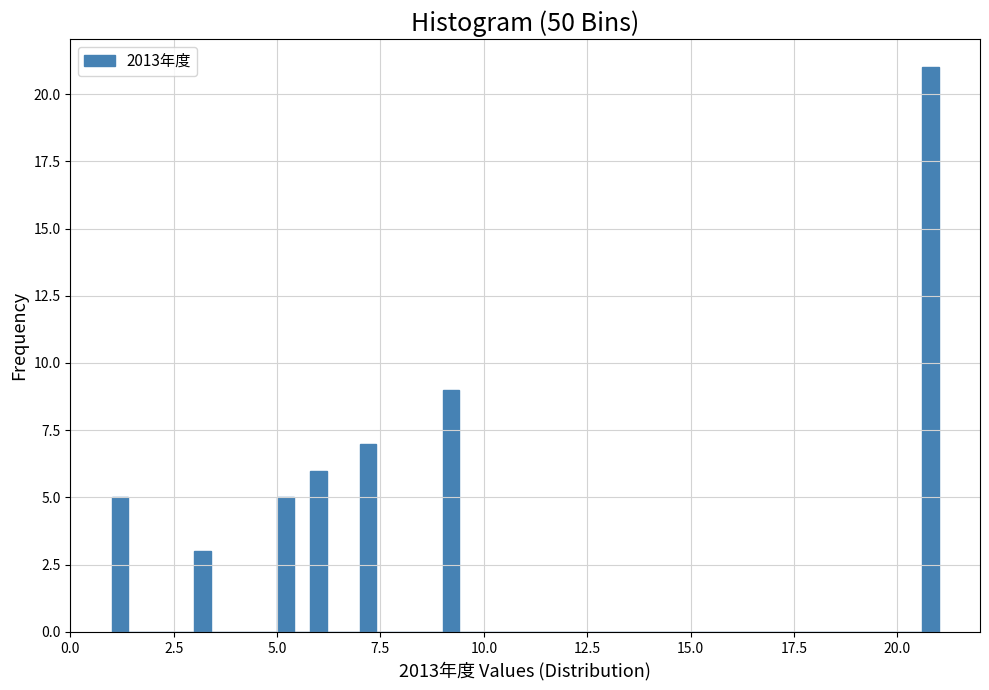

Read against the x-axis, roughly where is the centre of the tallest bar?

21.0